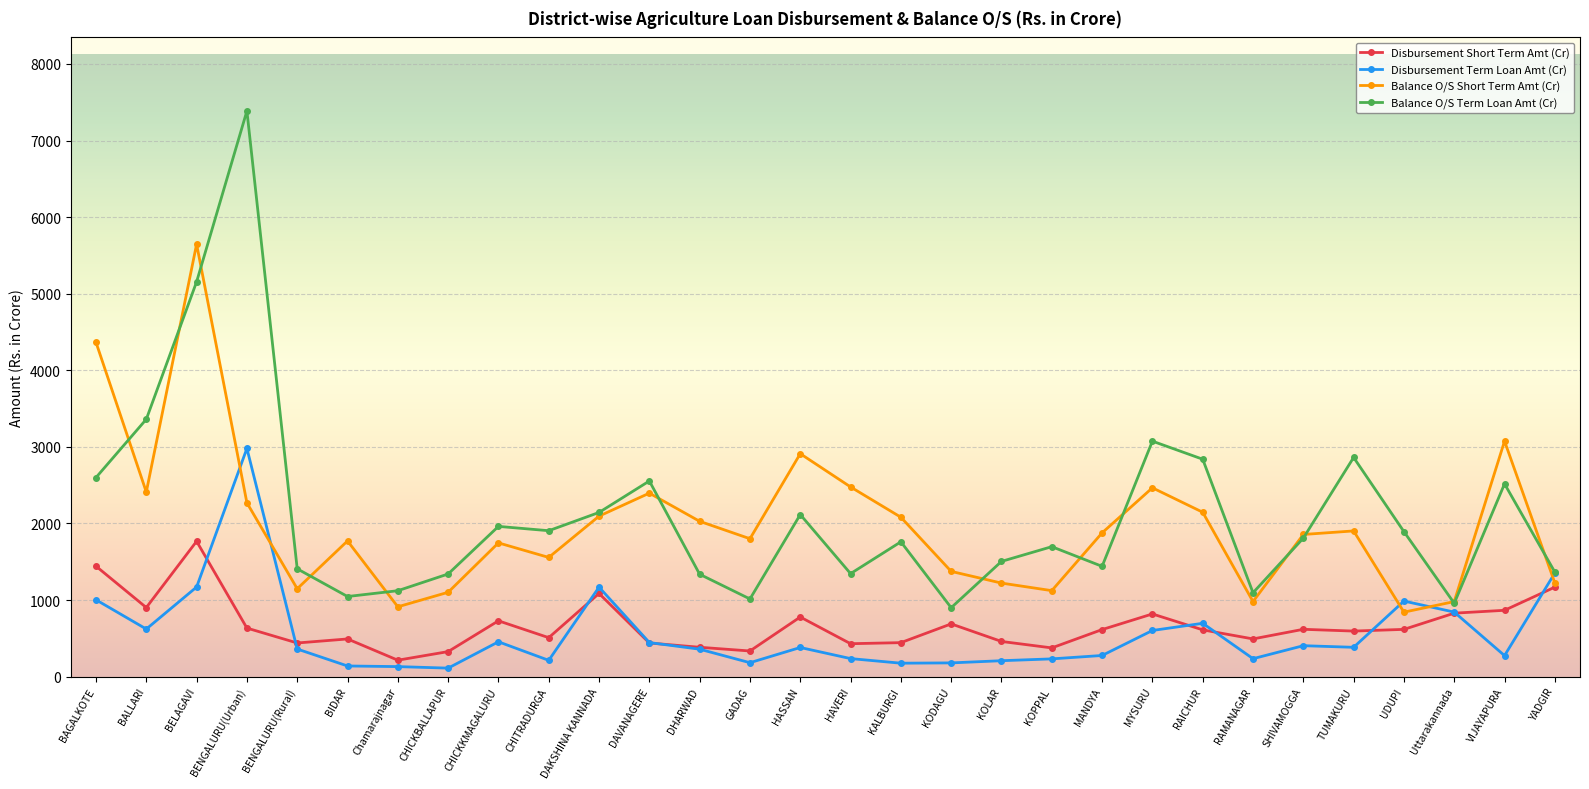

Is it true that Balance O/S Short Term Amt (Cr) equals 2465.1 at MYSURU?

True